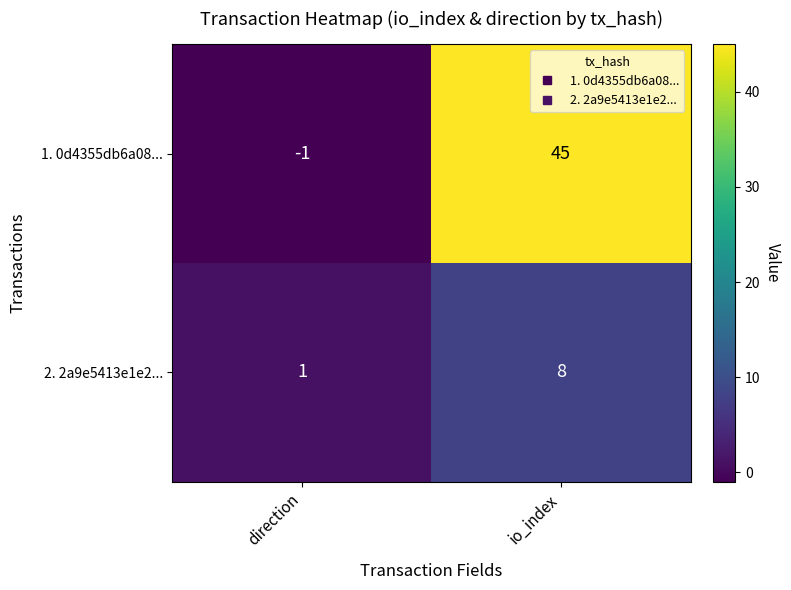

Between direction and io_index, which series saw the biggest shift?

1. 0d4355db6a08...